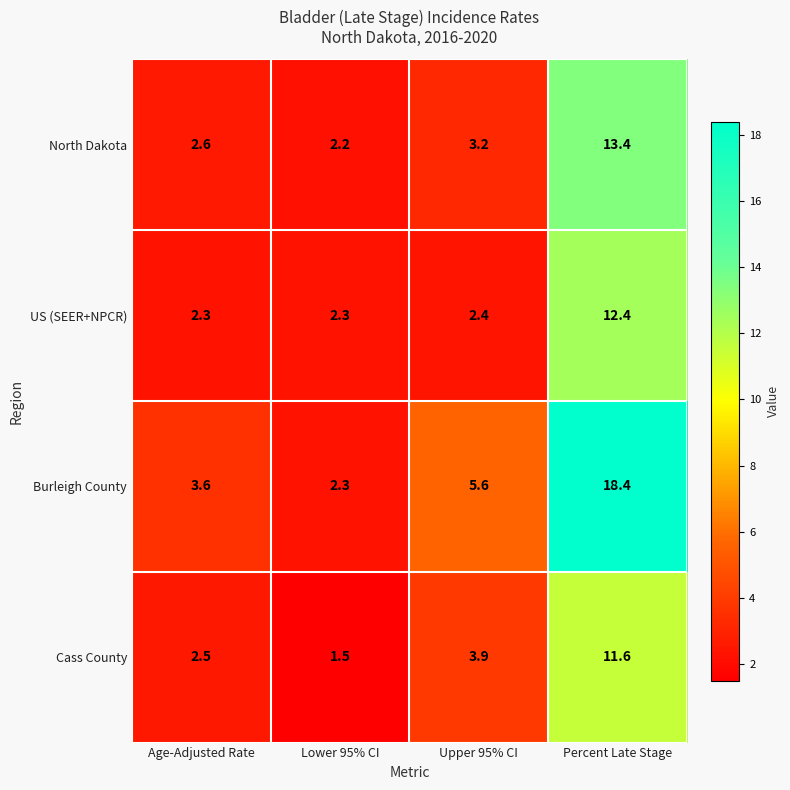

How many categories are shown in the chart?

4